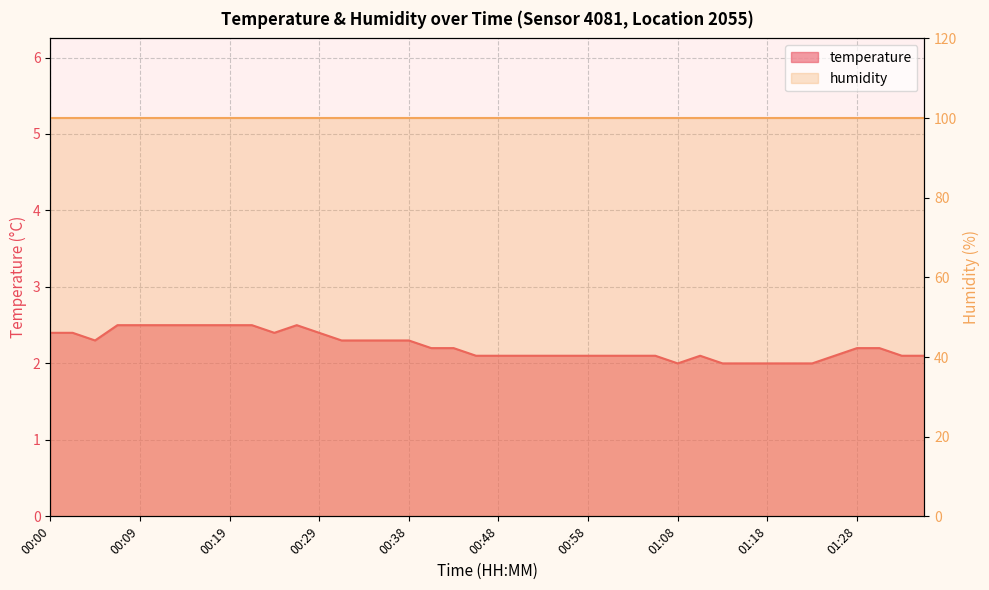

True or false: there are more than 1 points higher than both neighbors.

True